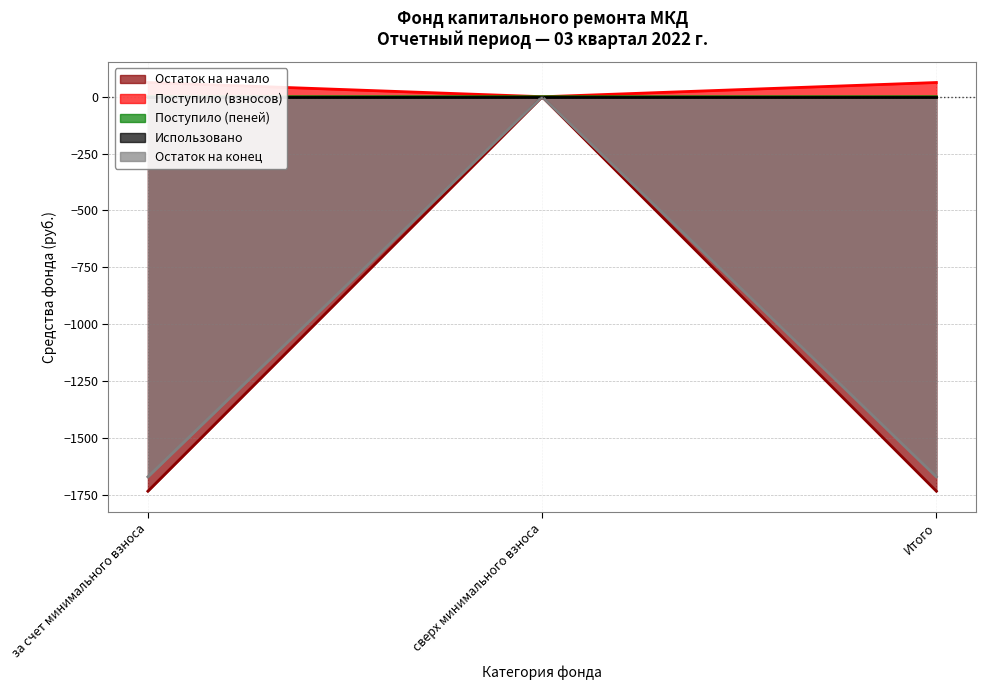

Between за счет минимального взноса and сверх минимального взноса, which series saw the biggest shift?

Остаток на начало